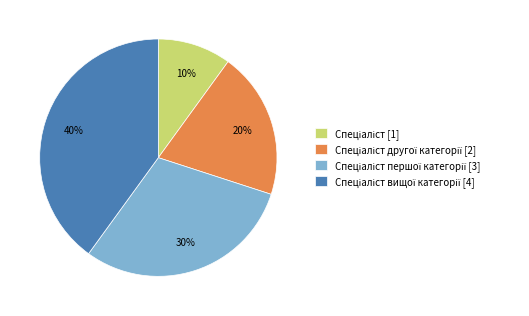

Is there any slice that represents more than half of the pie?

No